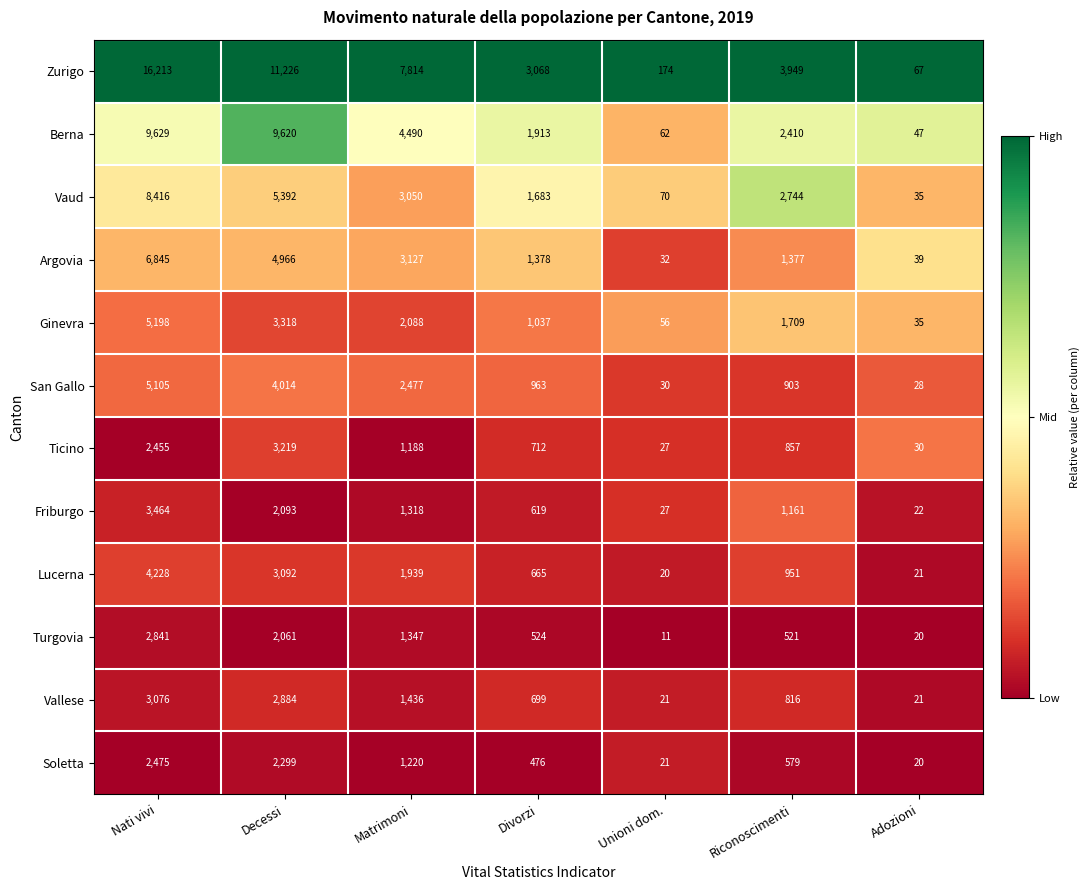

Rank the series by their maximum value, from lowest to highest.

Soletta, Turgovia, Vallese, Ticino, Friburgo, Lucerna, San Gallo, Ginevra, Argovia, Vaud, Berna, Zurigo